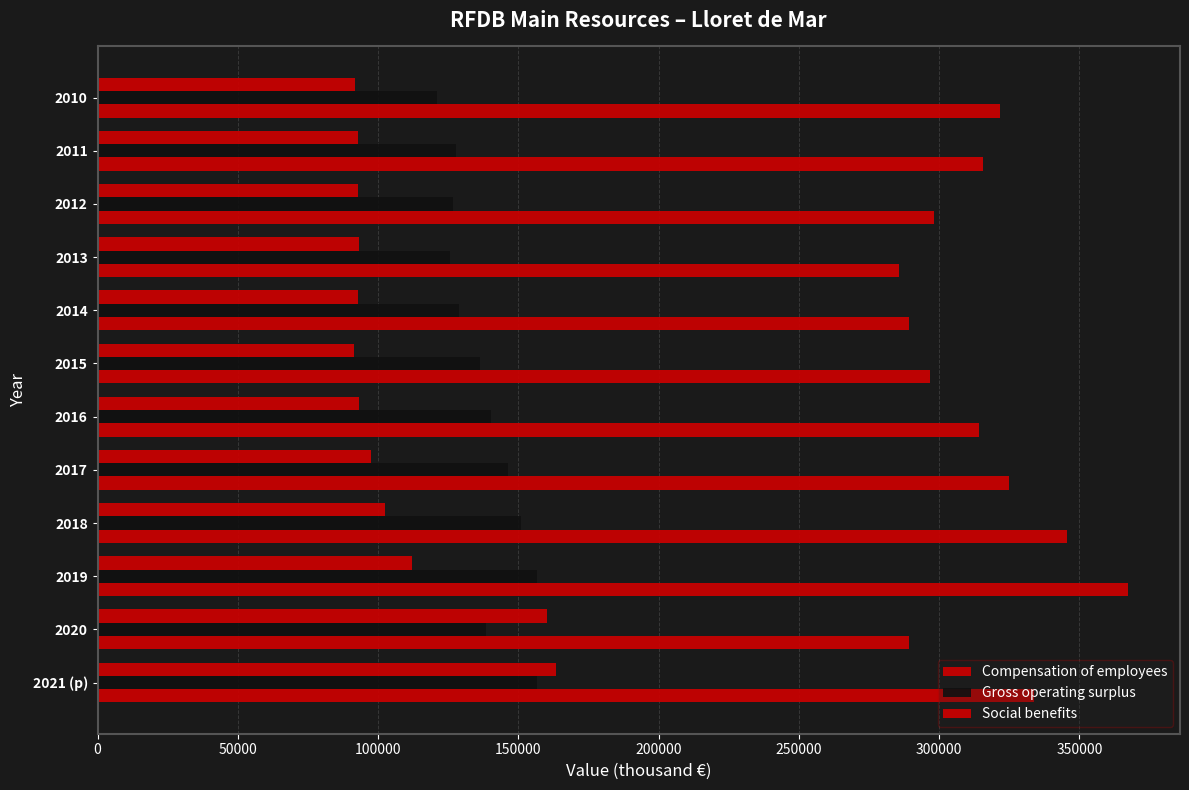

How many data points does each series have?

12